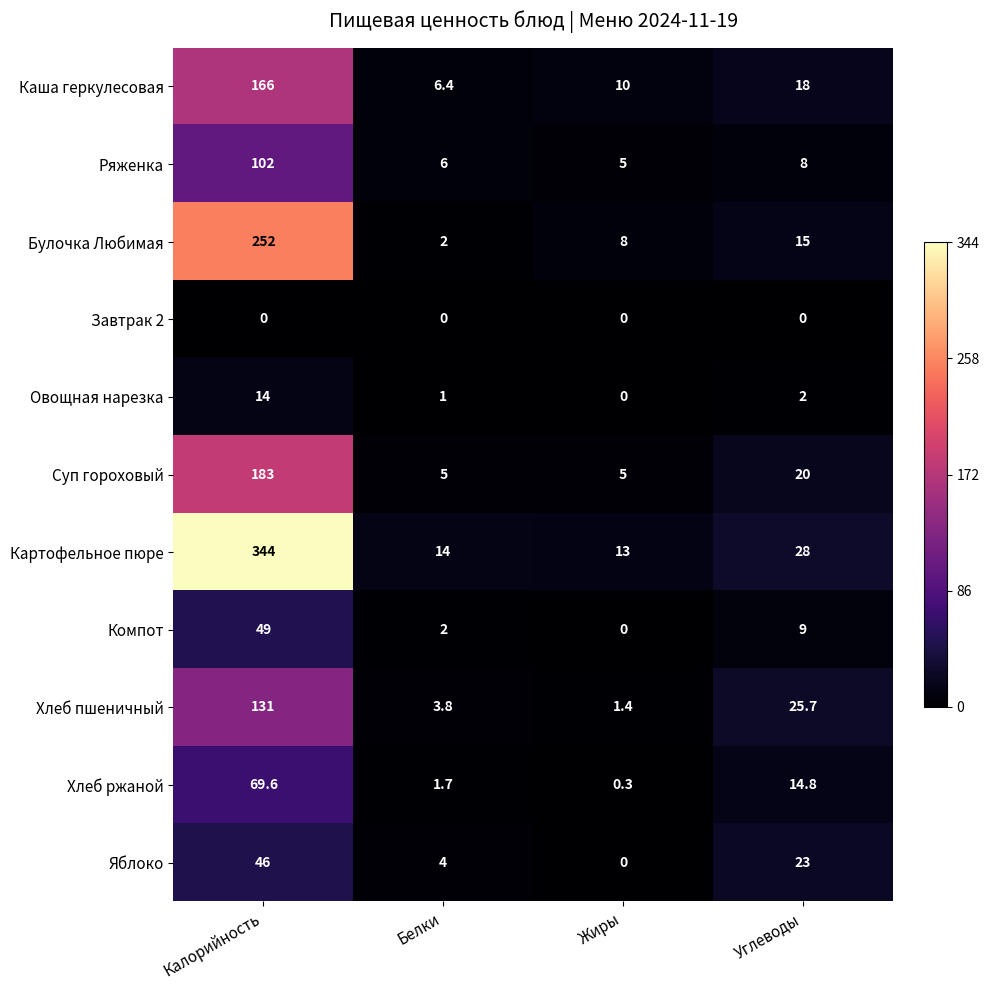

What is the difference between the Картофельное пюре values at Калорийность and Белки?

330.0